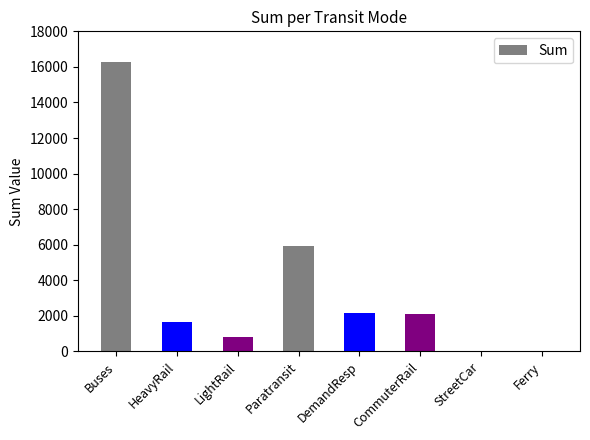

Which label corresponds to the largest value in the chart?

Buses